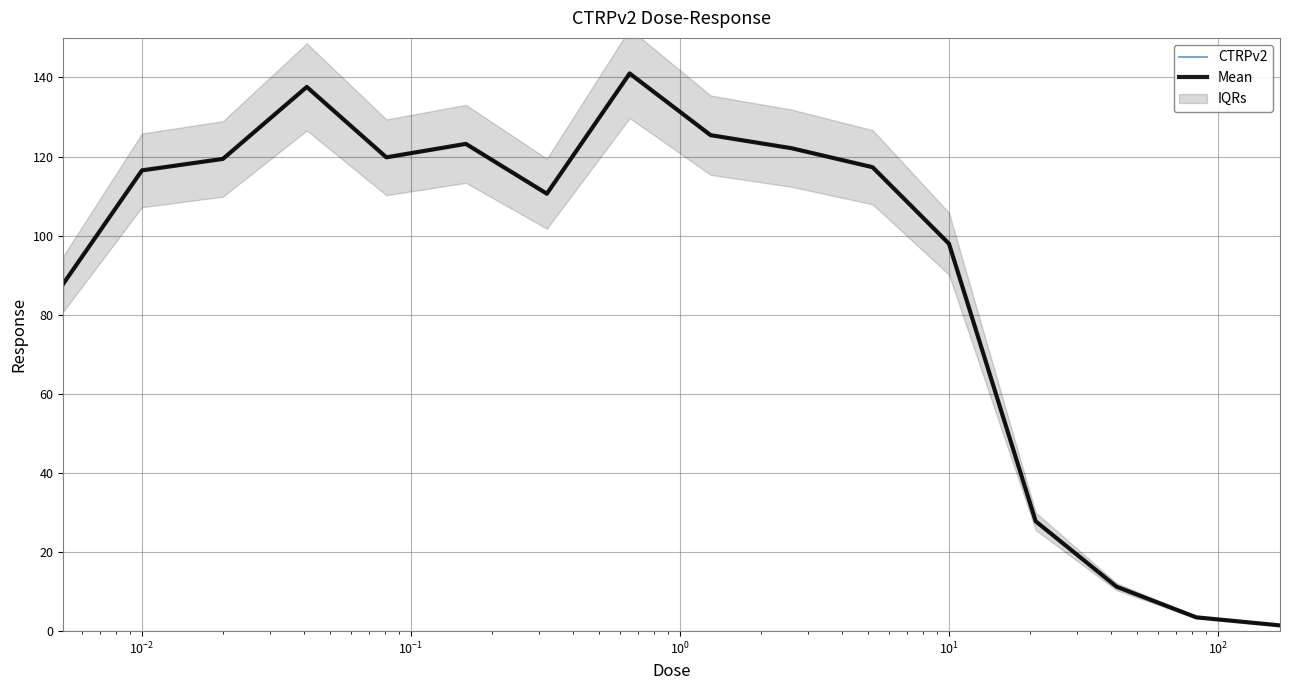

Where does the CTRPv2 series first go above 117?

$\mathdefault{10^{-2}}$